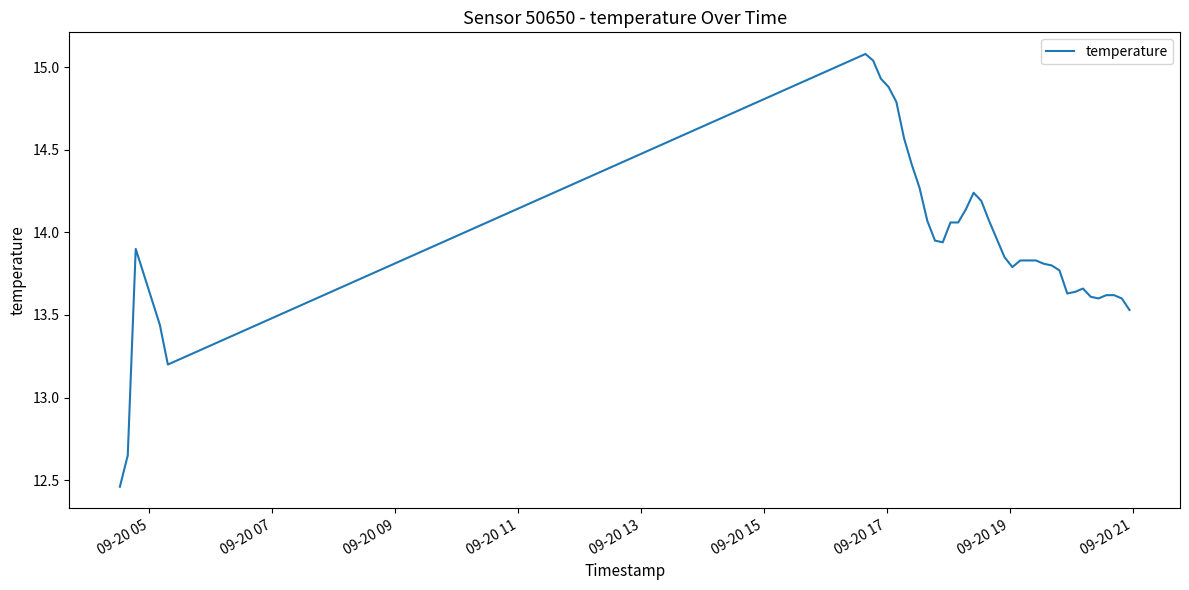

What is the maximum value shown in the chart?

15.1